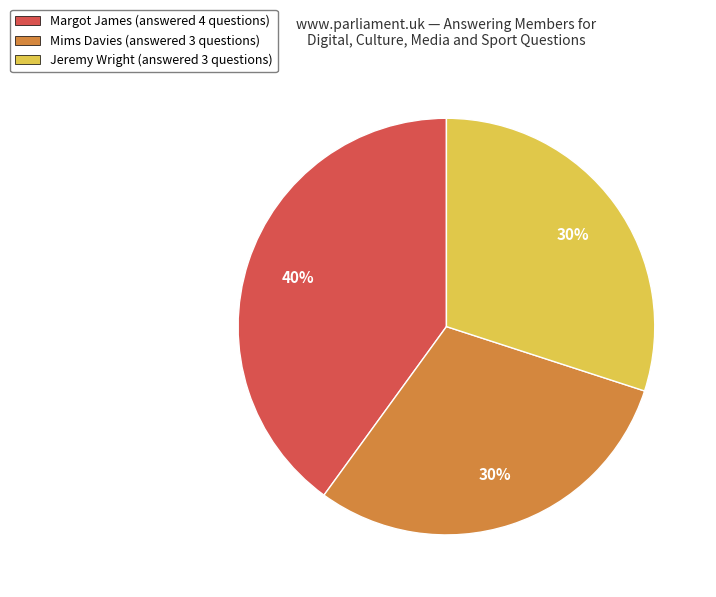

Which category has the biggest portion of the pie?

Margot James (answered 4 questions)